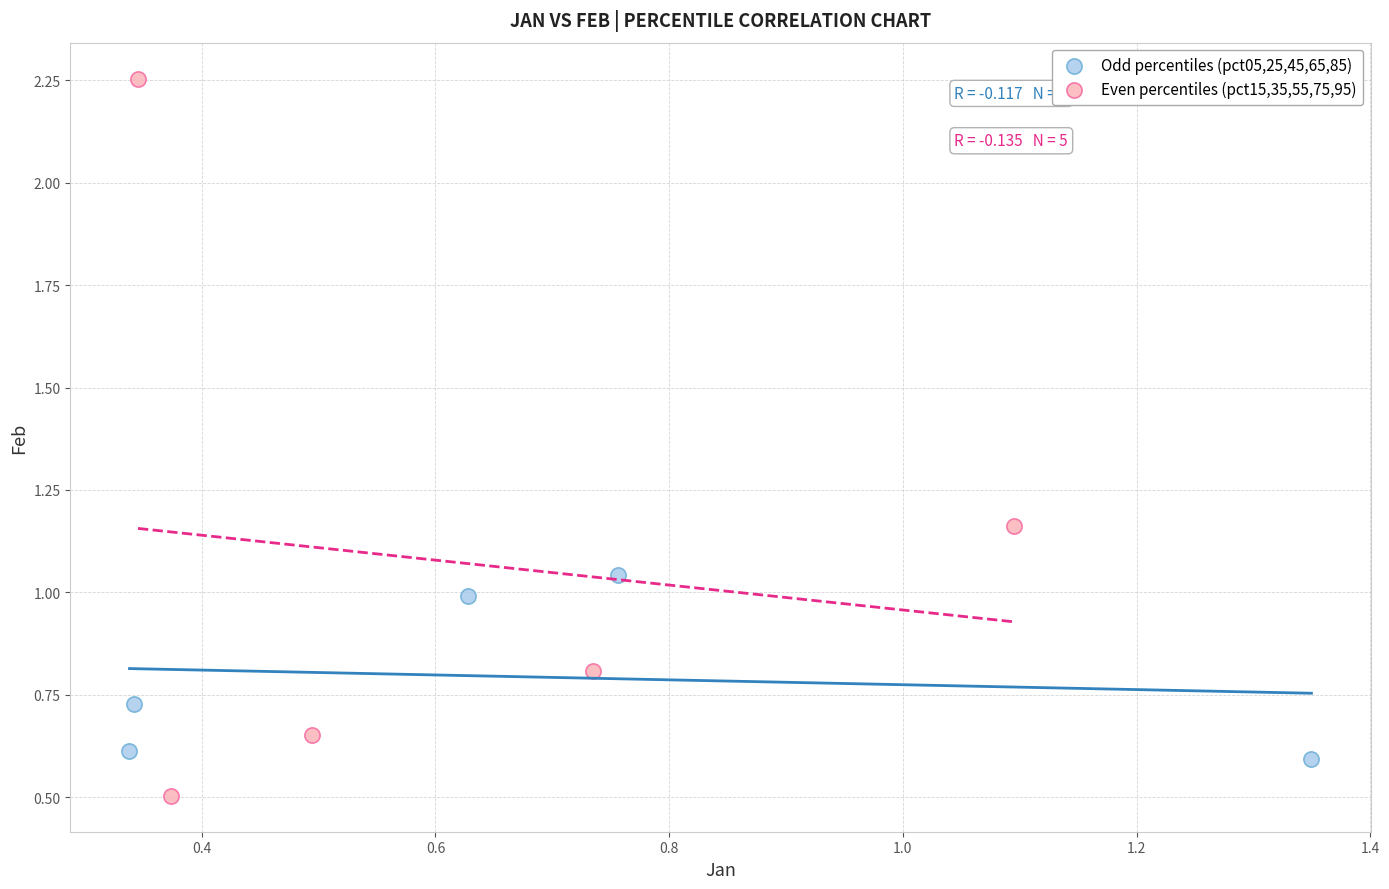

Which series reaches the minimum Y coordinate?

Even percentiles (pct15,35,55,75,95)